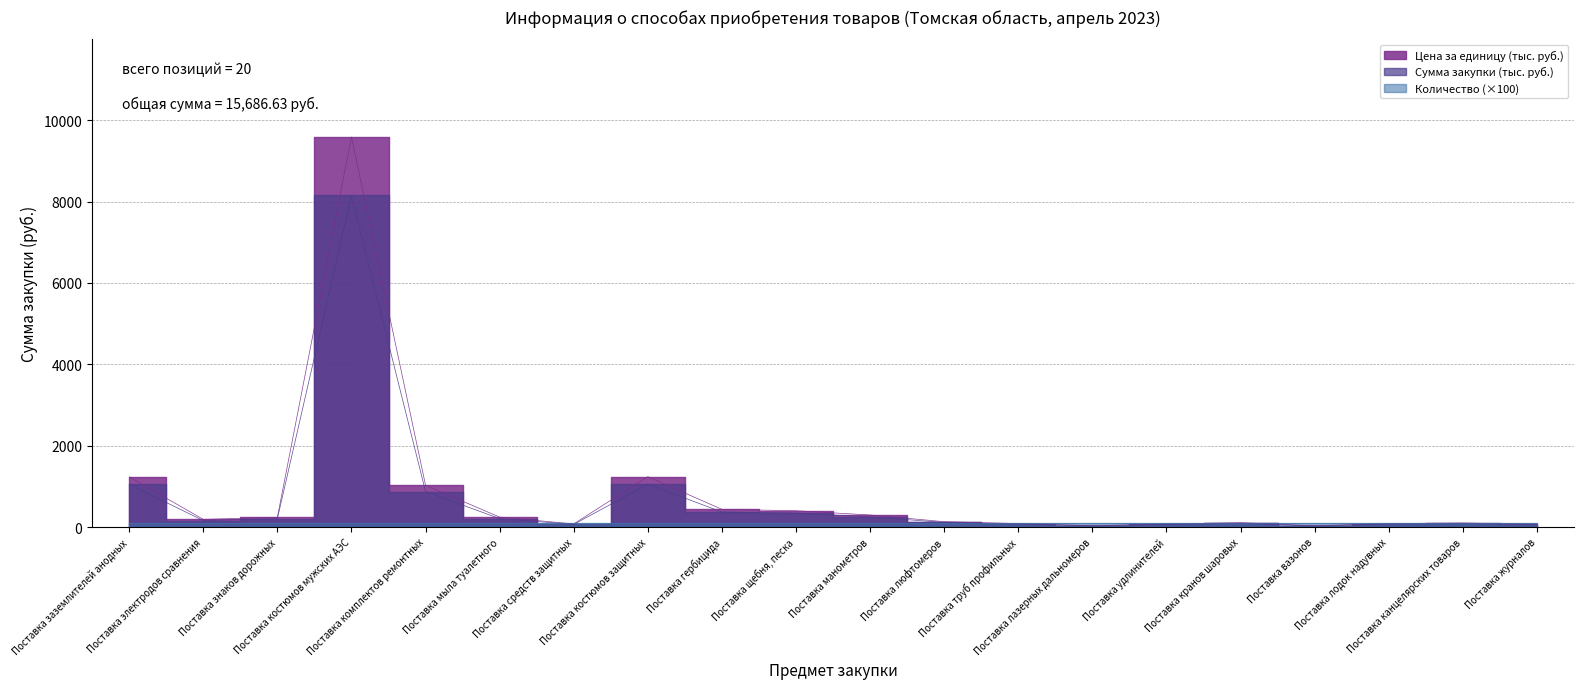

Which series has the largest range (max minus min)?

Цена за единицу (тыс. руб.)